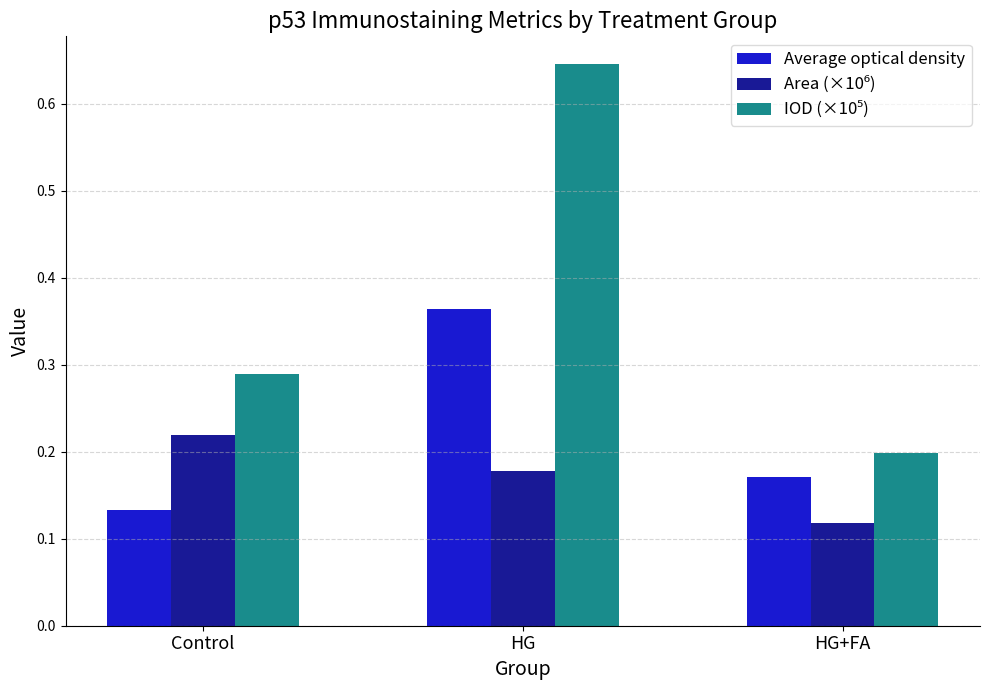

Rank the categories by Average optical density value from lowest to highest.

Control, HG+FA, HG